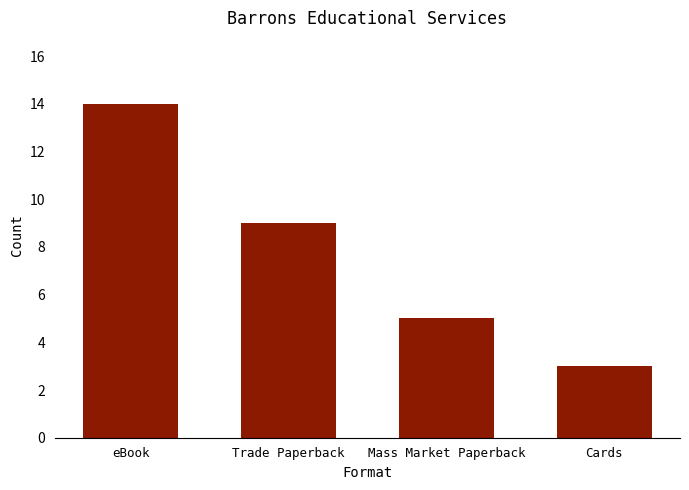

What is the change in value from Trade Paperback to Mass Market Paperback?

-4